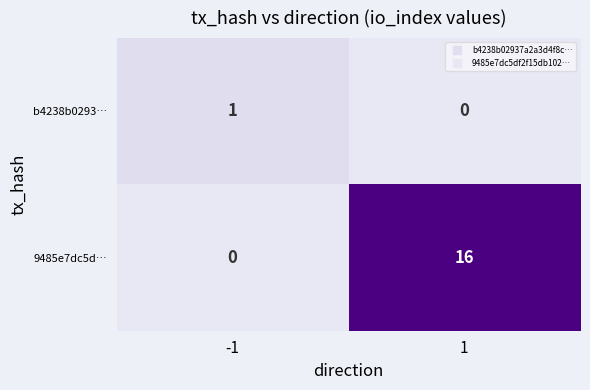

At which category is the sum across all series the highest?

1